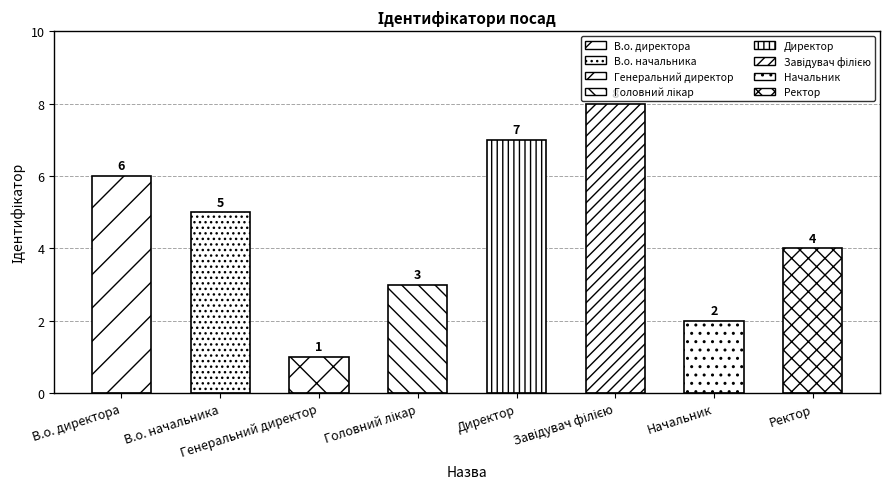

What is the value of the 4th bar from the left?

3